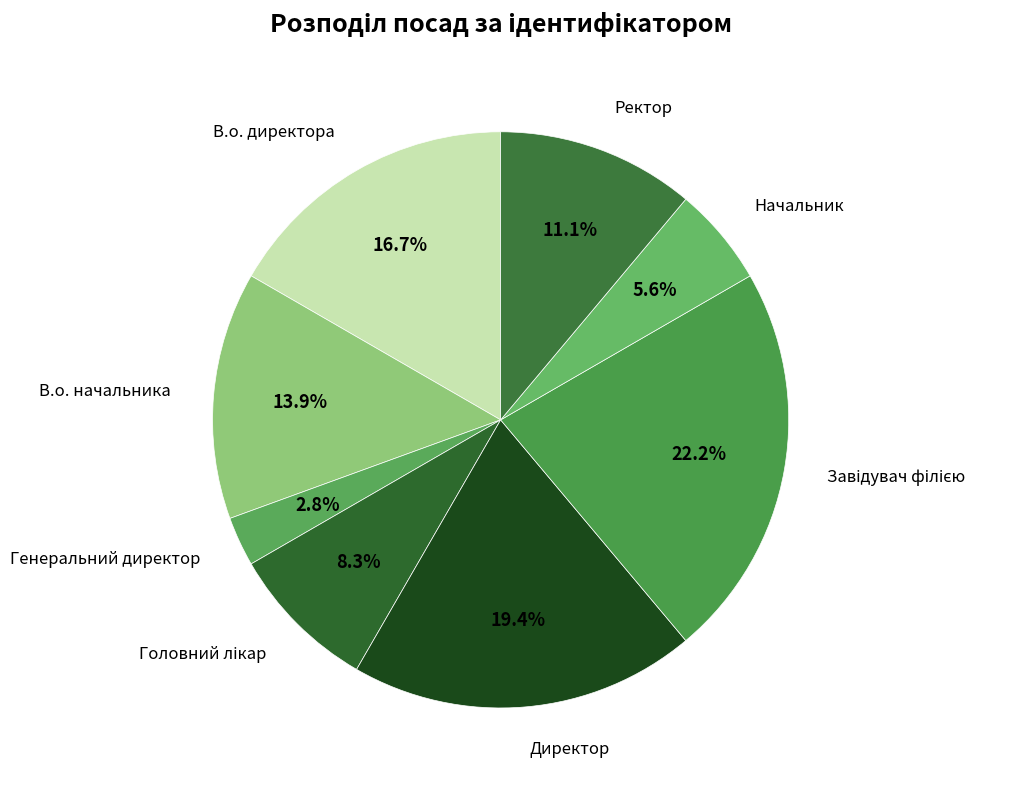

Which category has the smallest portion of the pie?

Генеральний директор